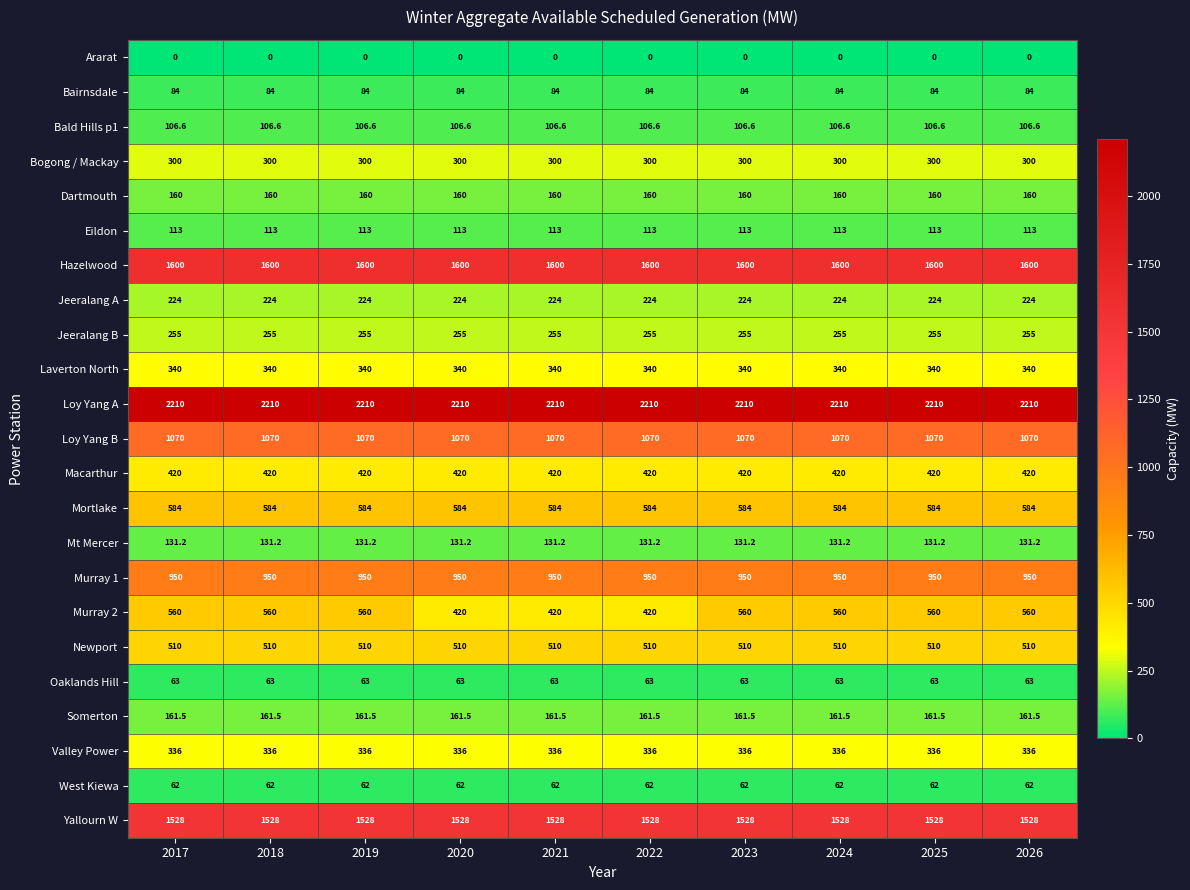

Which series has the largest range (max minus min)?

Murray 2